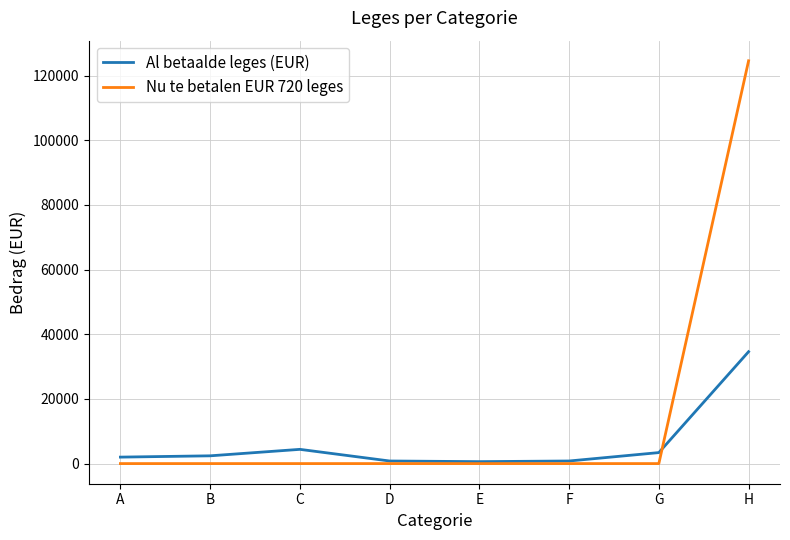

What is the difference between the Al betaalde leges (EUR) values at A and C?

2400